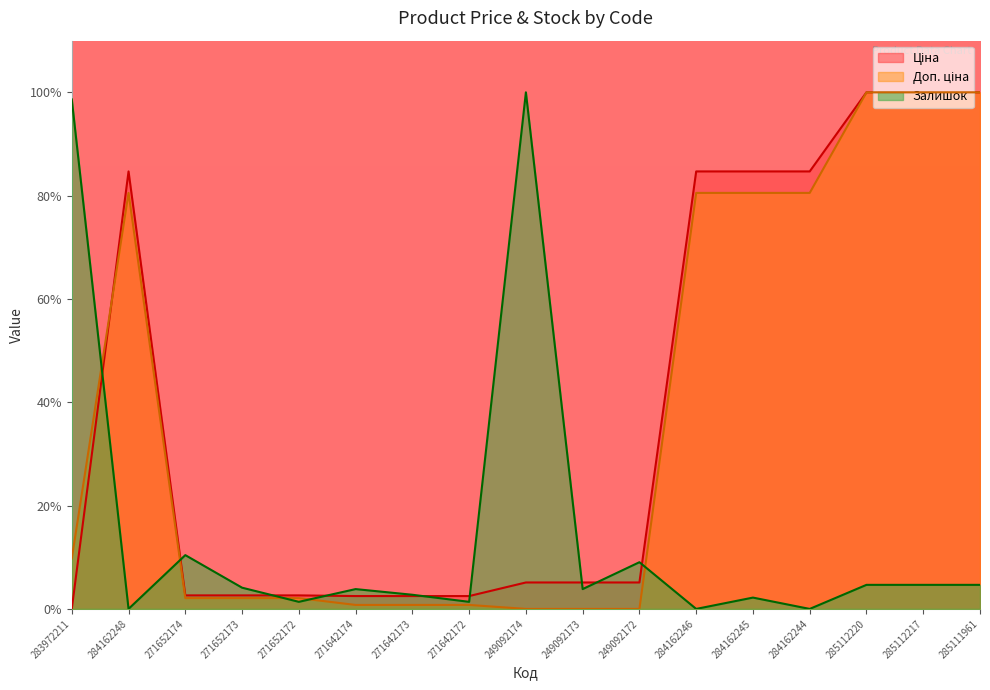

True or false: Доп. ціна and Залишок cross at least once.

True